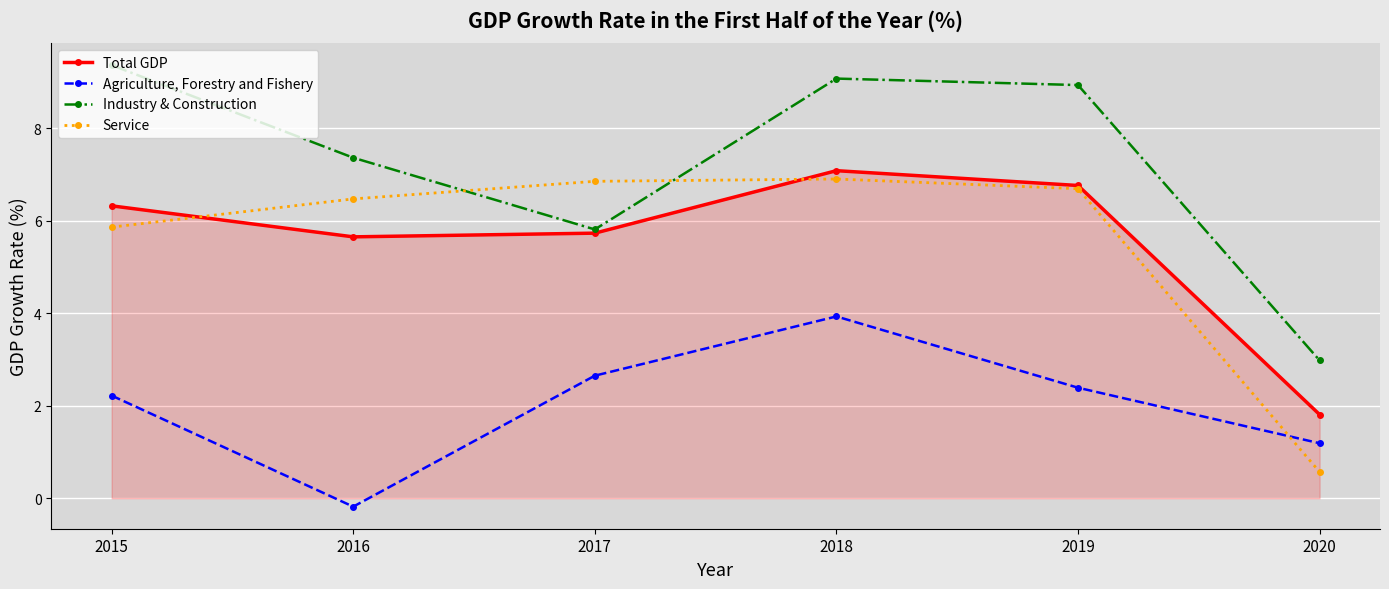

How many interior local peaks does the Agriculture, Forestry and Fishery series have?

1